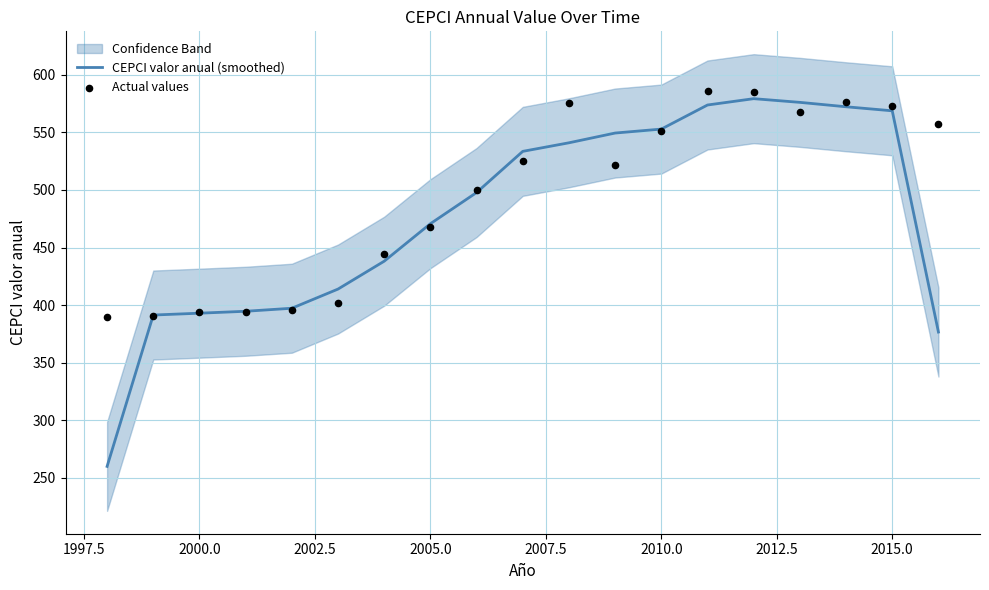

The value of CEPCI valor anual (smoothed) at 2005.0 is 660.5. True or false?

False